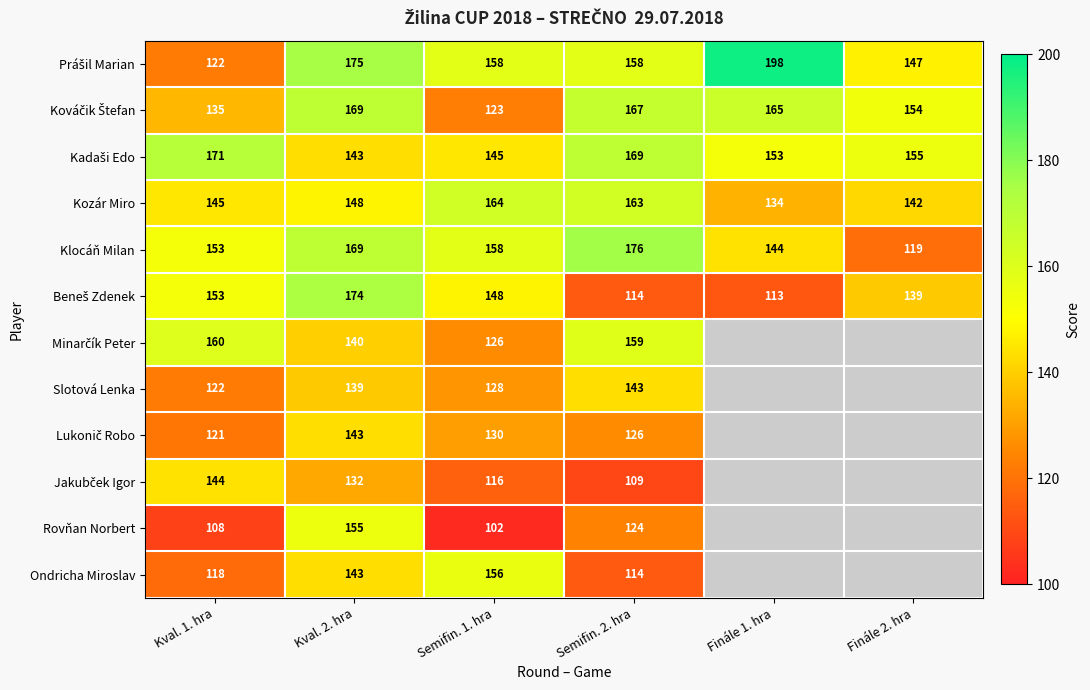

The Rovňan Norbert series shows 155 at Kval. 2. hra. True or false?

True